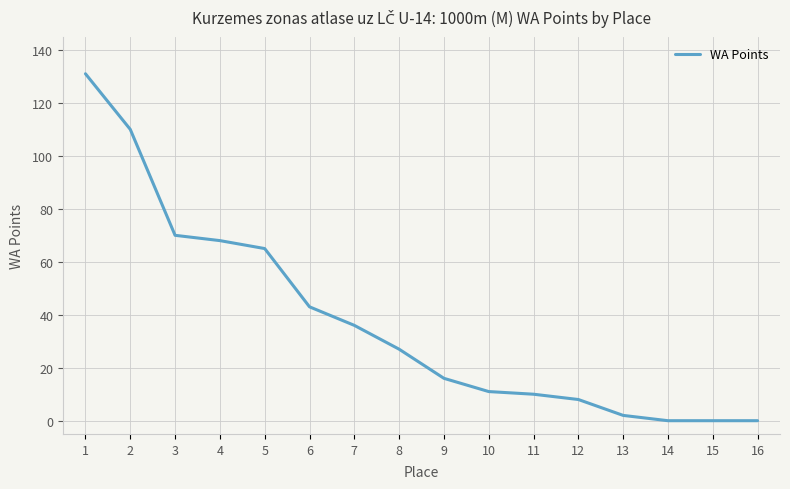

The chart shows a value of 66 at 14. True or false?

False